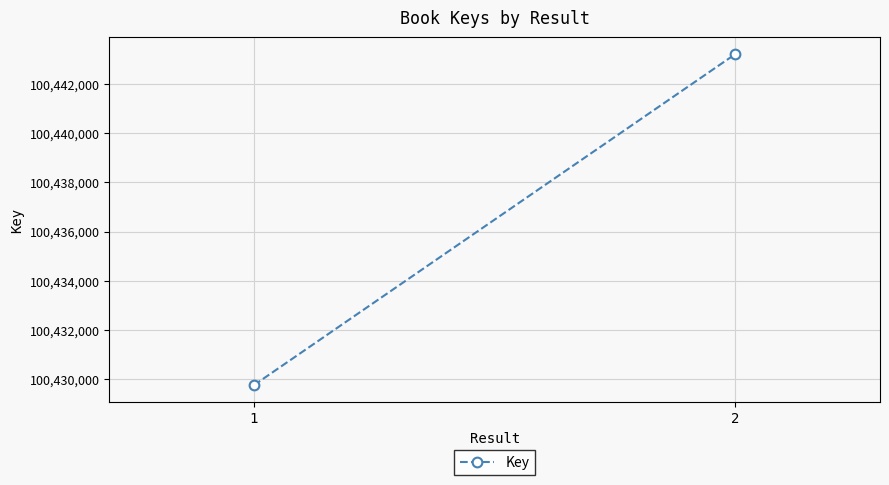

The value at 2 is 161000698. True or false?

False